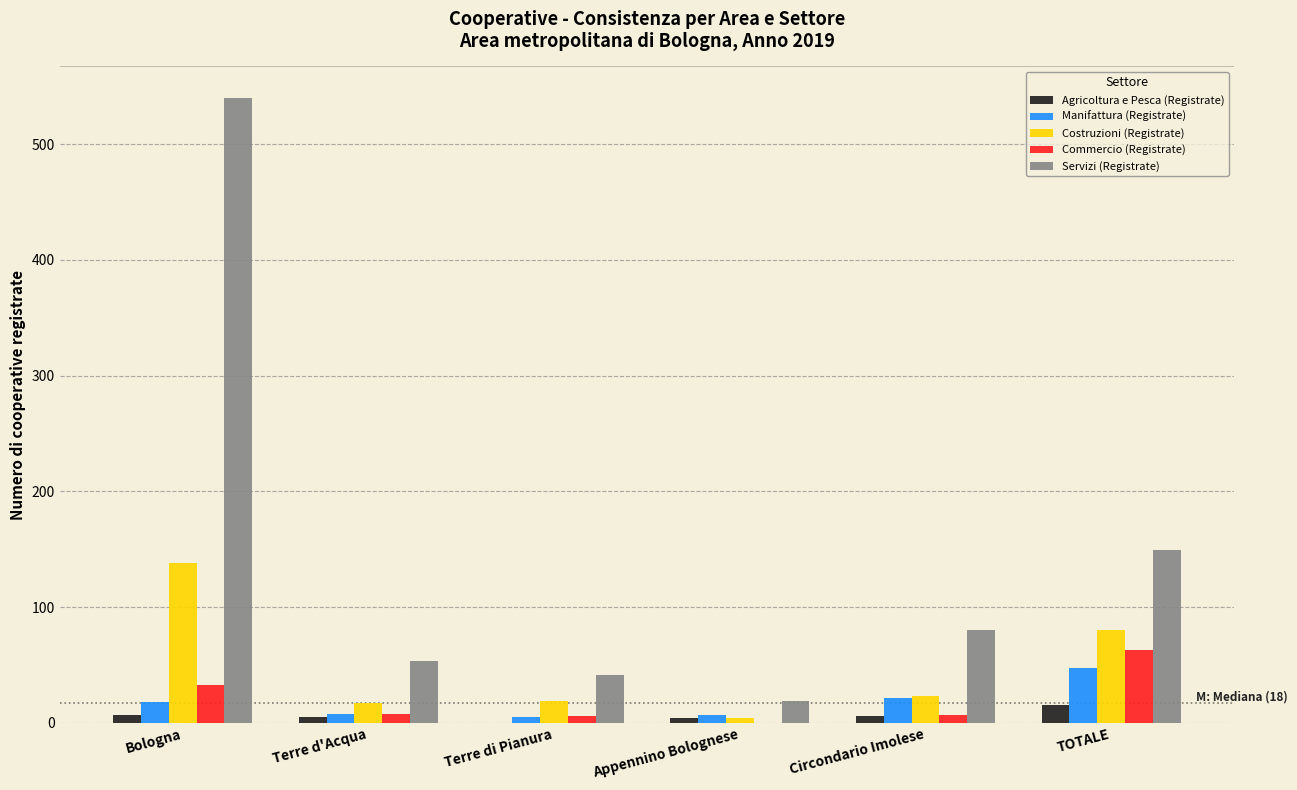

Between Terre d'Acqua and TOTALE, which series saw the biggest shift?

Servizi (Registrate)